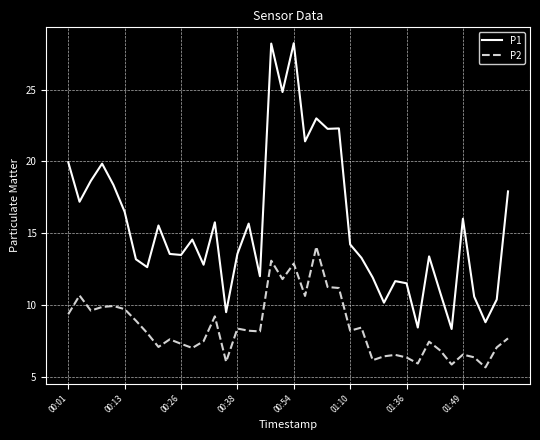

True or false: P1 and P2 cross at least once.

False